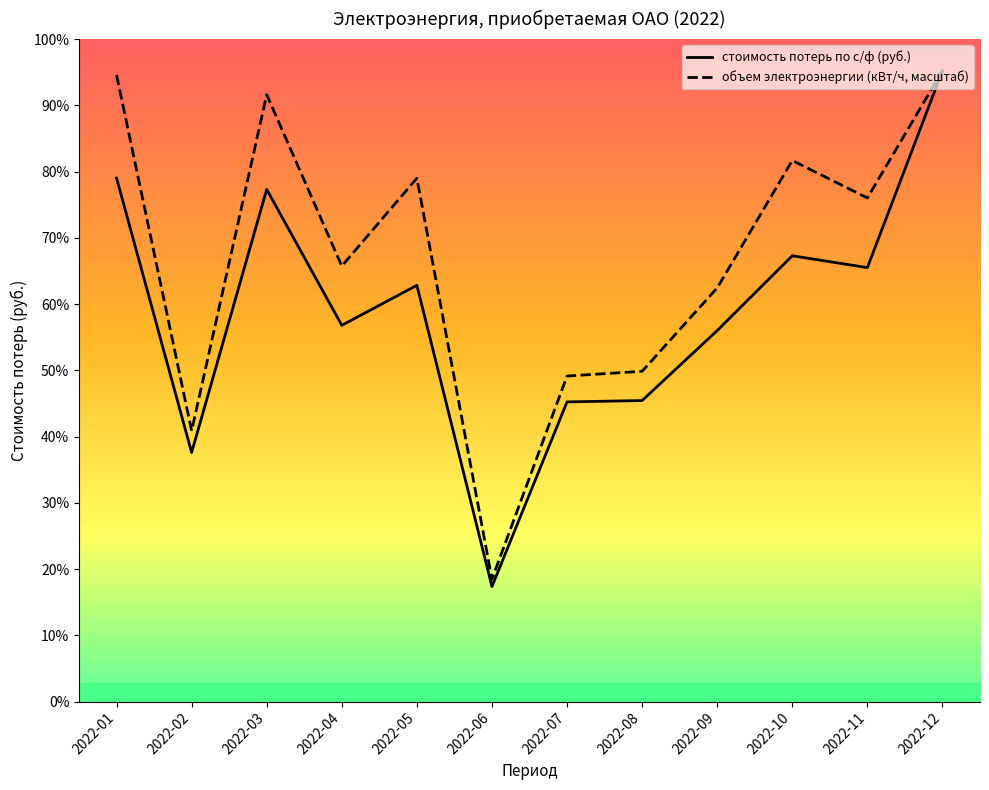

What is the value of the объем электроэнергии (кВт/ч, масштаб) point at the 7th from the left?

5233445.9